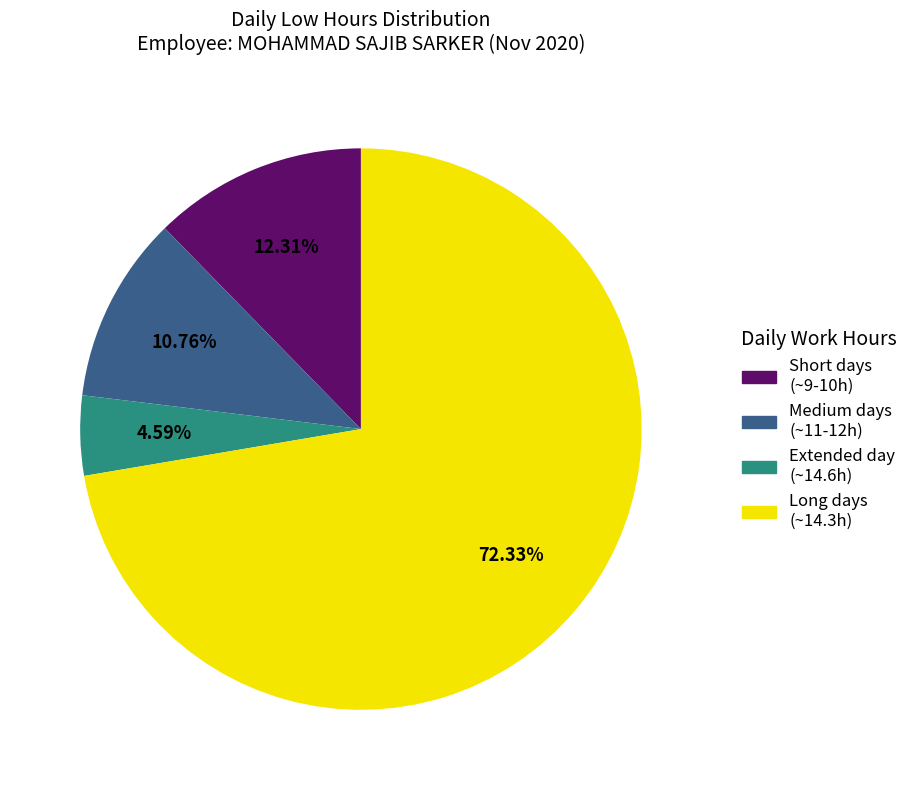

Which category accounts for the majority?

Long days (~14.3h)